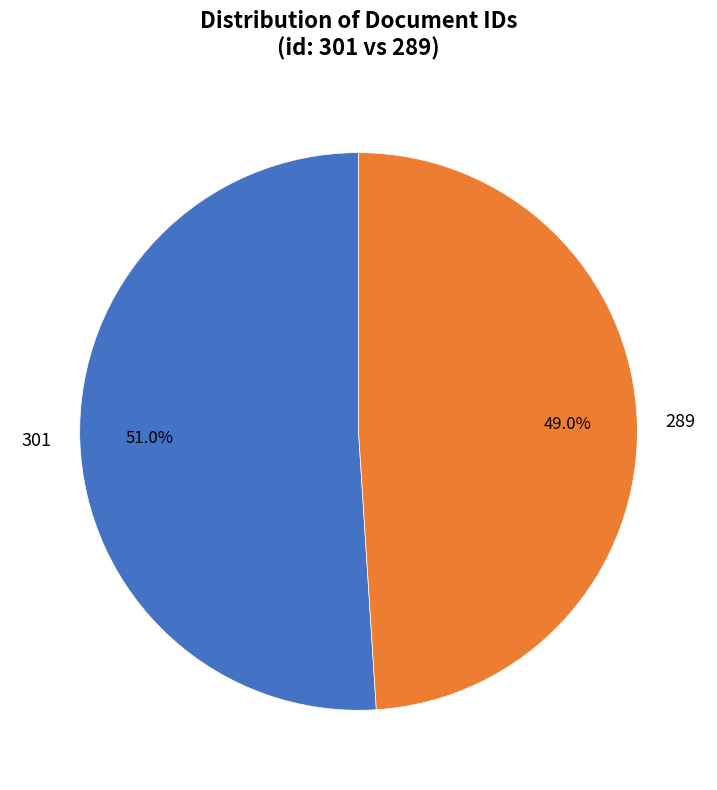

To the nearest percent, what is the difference between the largest and smallest slice percentages?

2%